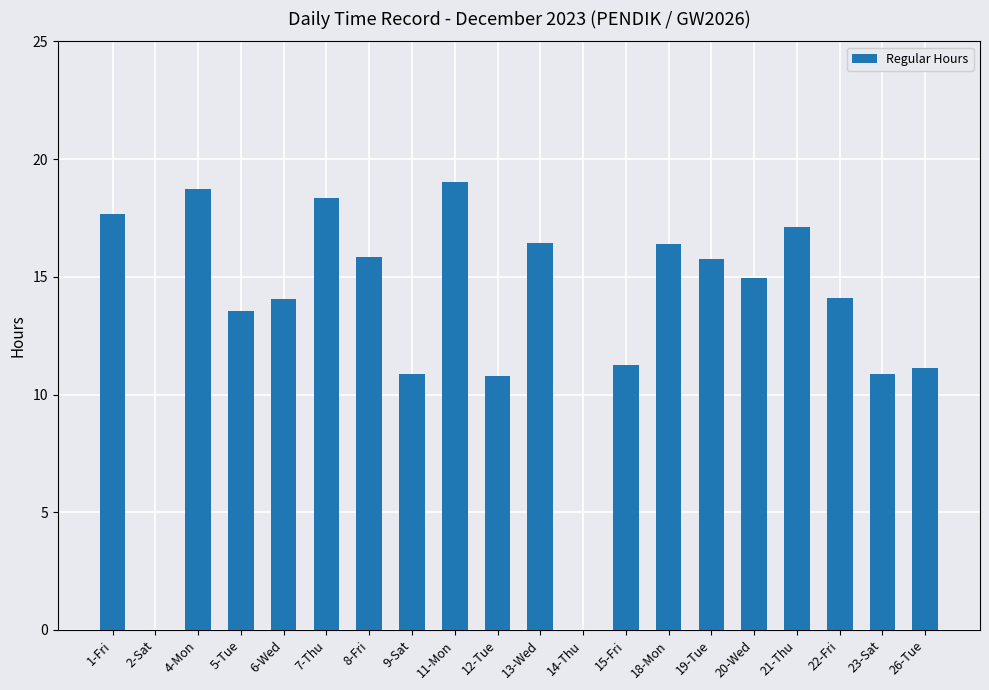

What is the approximate value at 6-Wed?

14.1